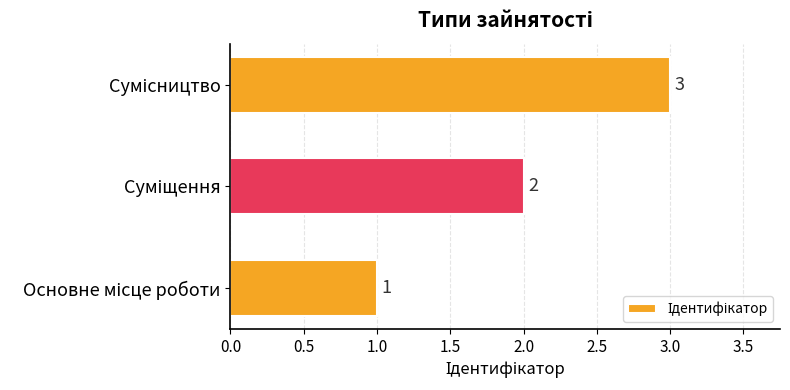

What is the maximum value shown in the chart?

3